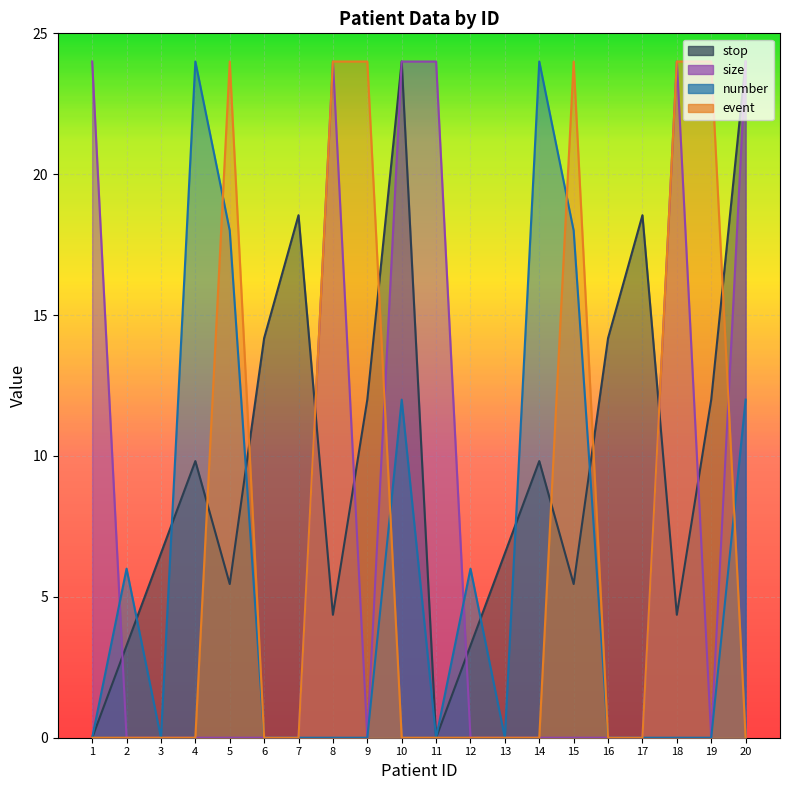

In size, how many points are lower than both neighbors (excluding endpoints)?

2